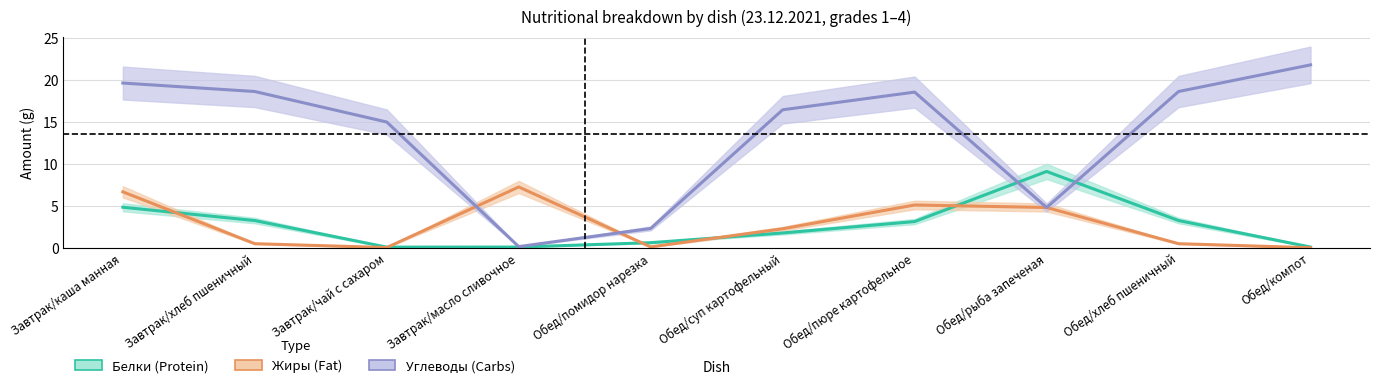

In Белки, how many points are higher than both neighbors (excluding endpoints)?

1